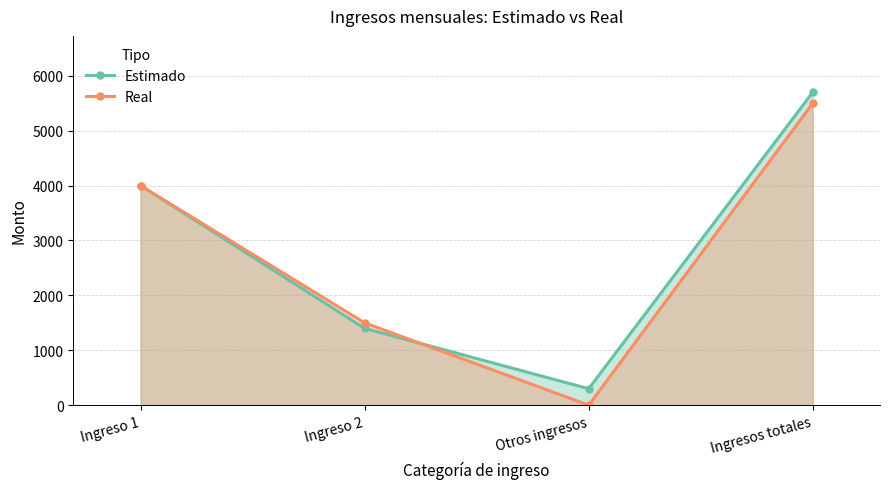

Where is the first local minimum for Estimado?

Otros ingresos